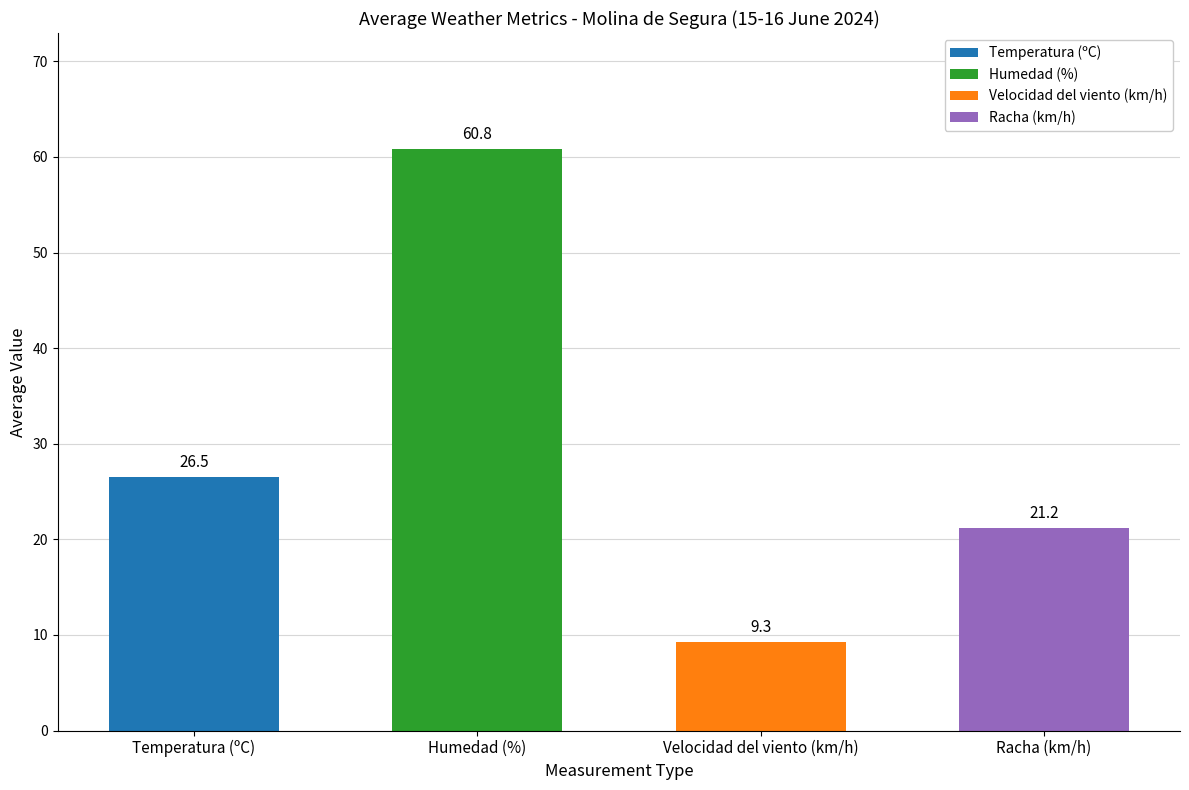

Count the number of values greater than 26.

2